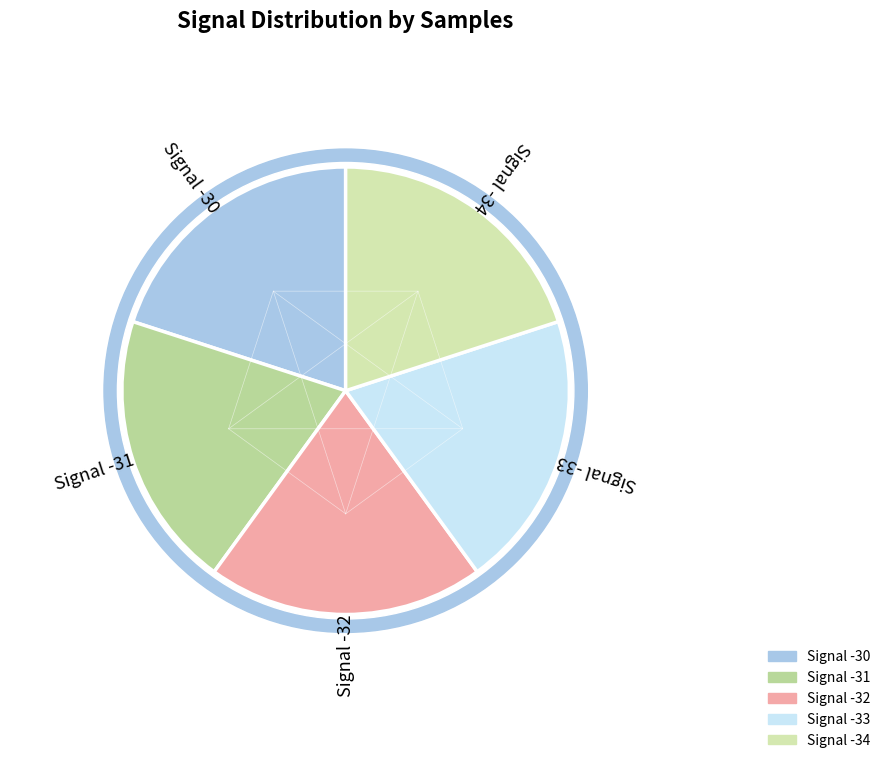

What is the smallest slice in the pie chart?

-32